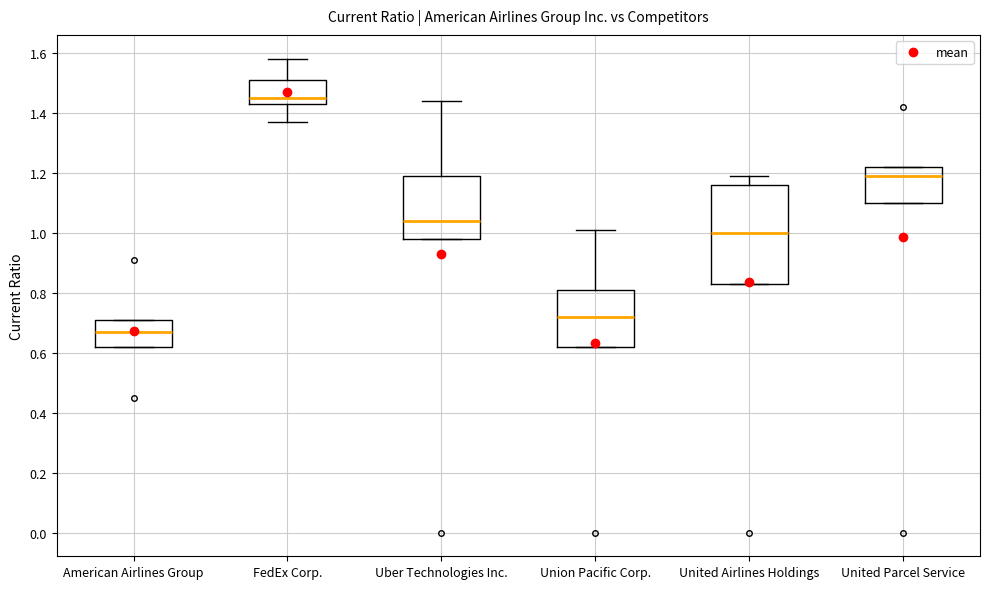

Where does the median line of the box for Union Pacific Corp. sit on the y-axis? The values are not printed on the chart, so give them approximately, as read against the axis.

0.72